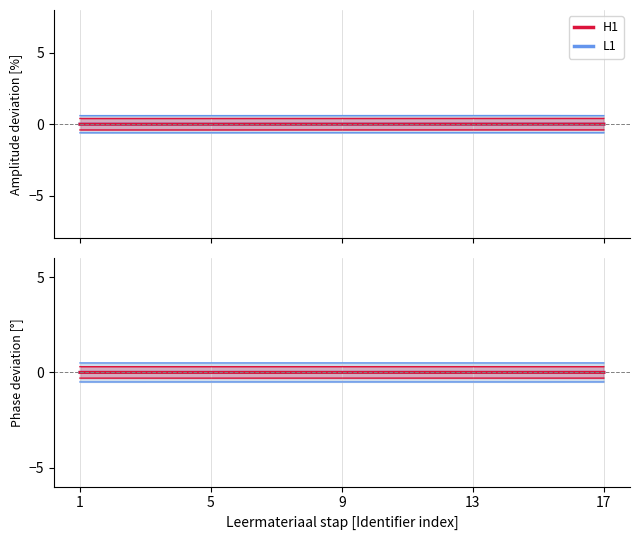

Does the chart display data point markers on the line(s)?

No